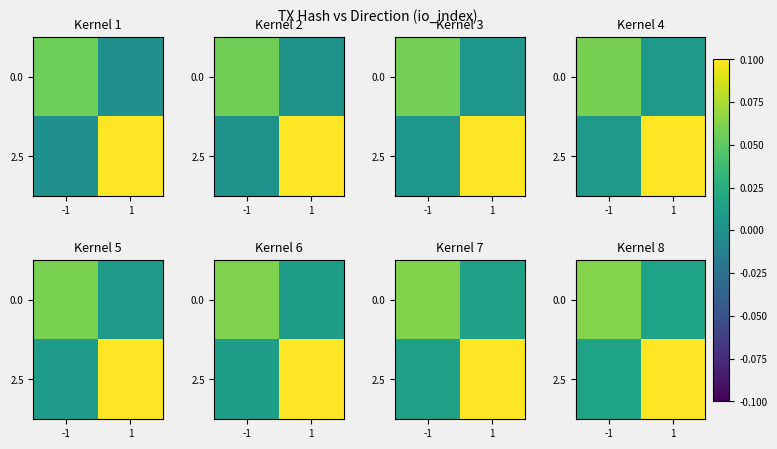

Between -1 and 1, which is larger?

-1